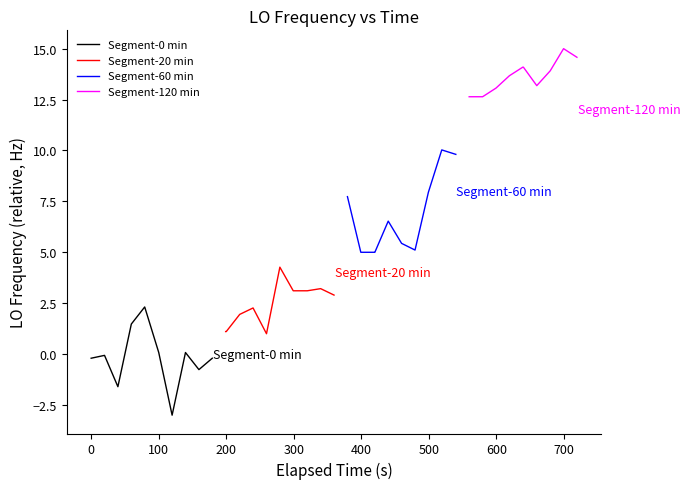

What is the value of the Segment-120 min point at the 9th from the left?

15.0